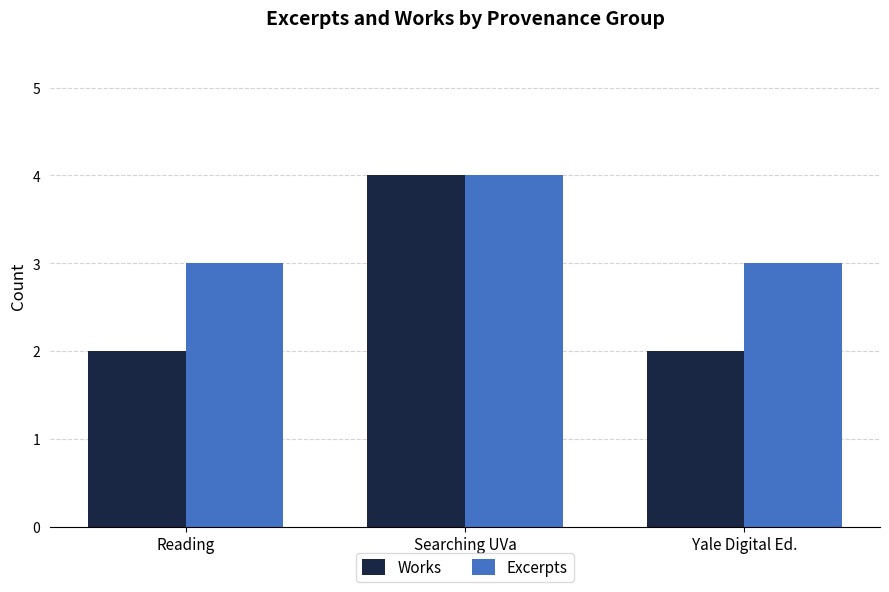

How many bars are there in each group?

2